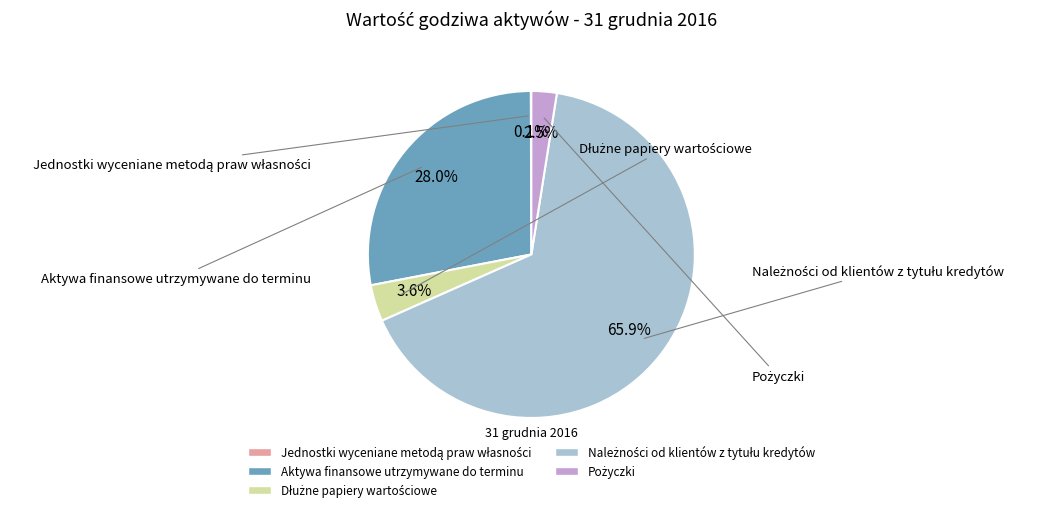

Is there a majority slice in this chart?

Yes